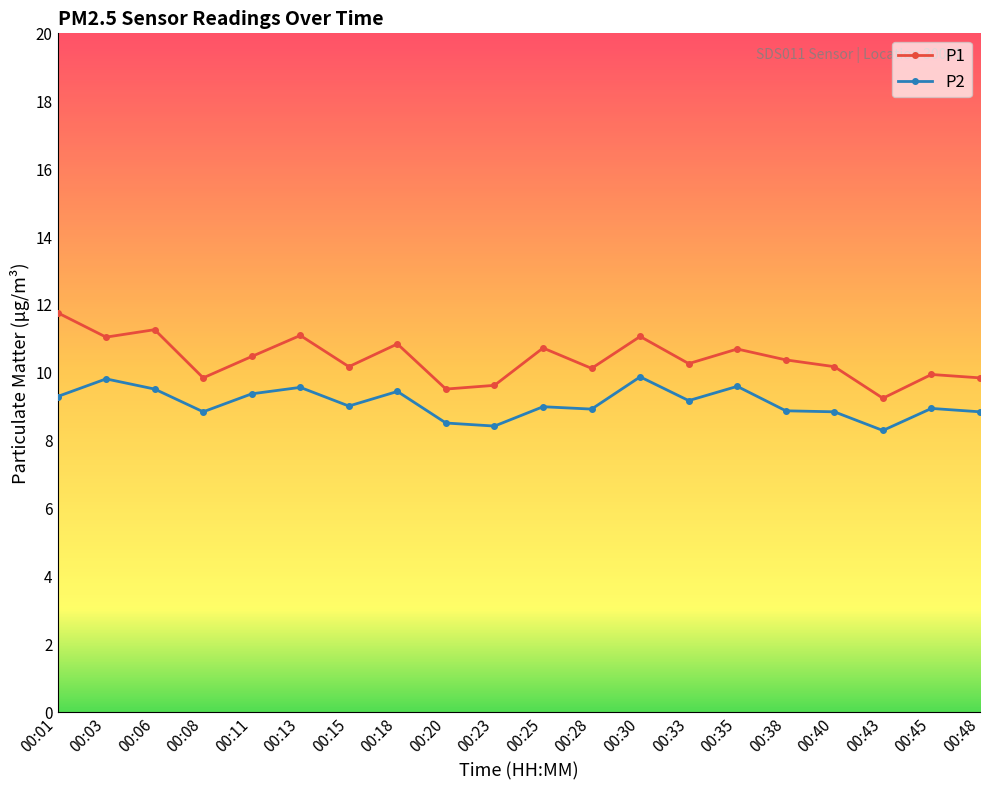

How many series are shown in this chart?

2